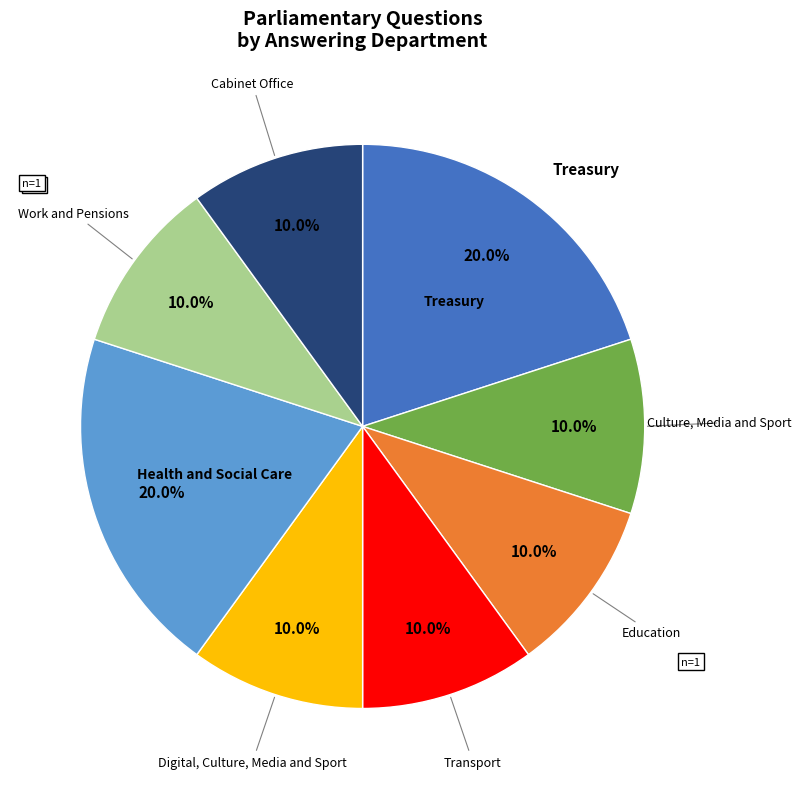

Does any single category account for the majority?

No